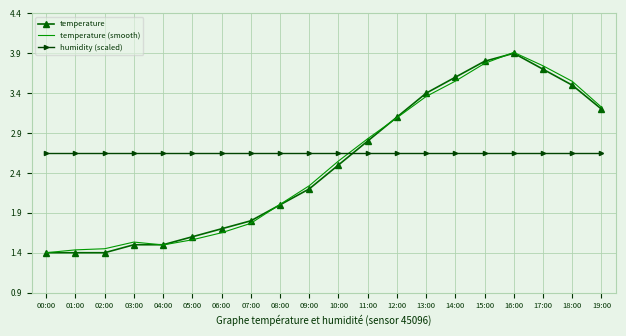

What position from the right is 02:00?

18